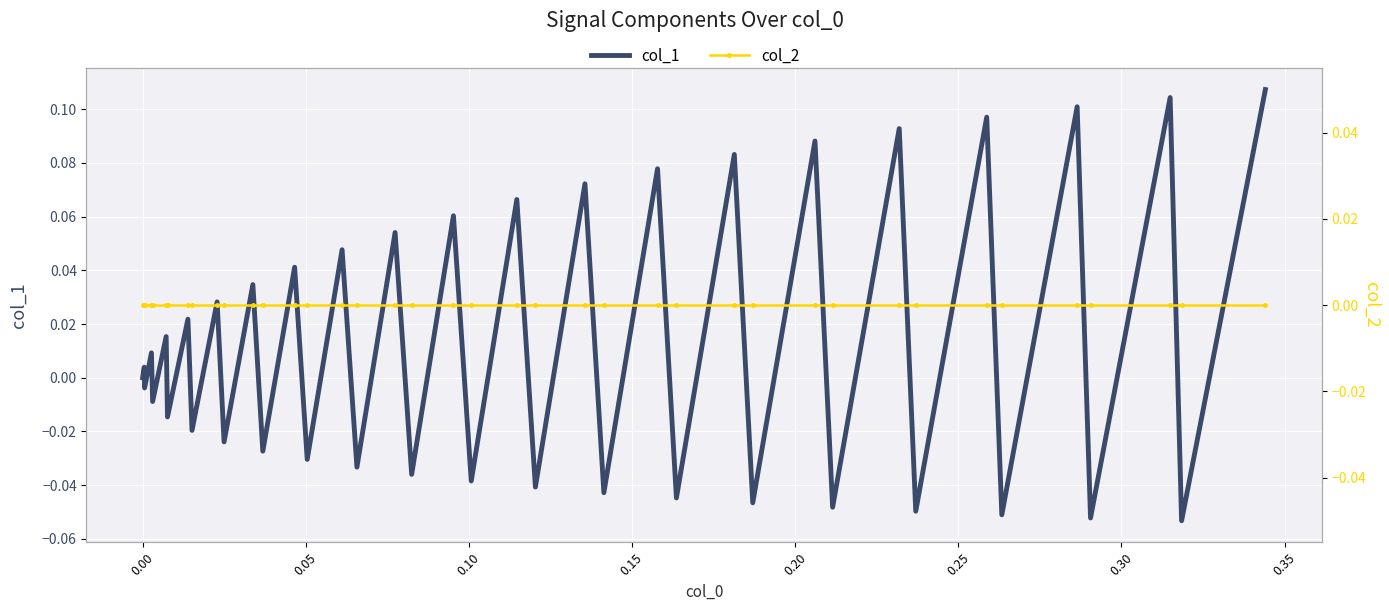

List the series in order of their peak value, lowest first.

col_2, col_1